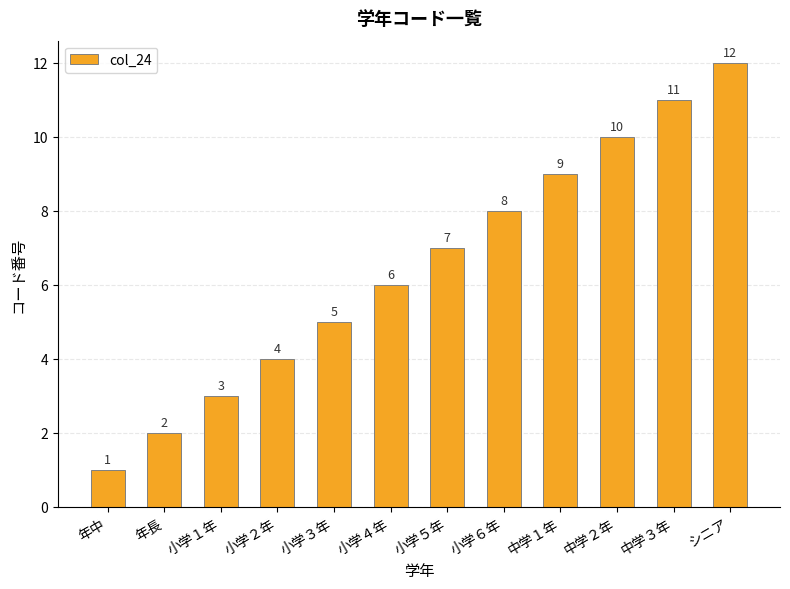

Between 小学５年 and 中学２年, which is larger?

中学２年